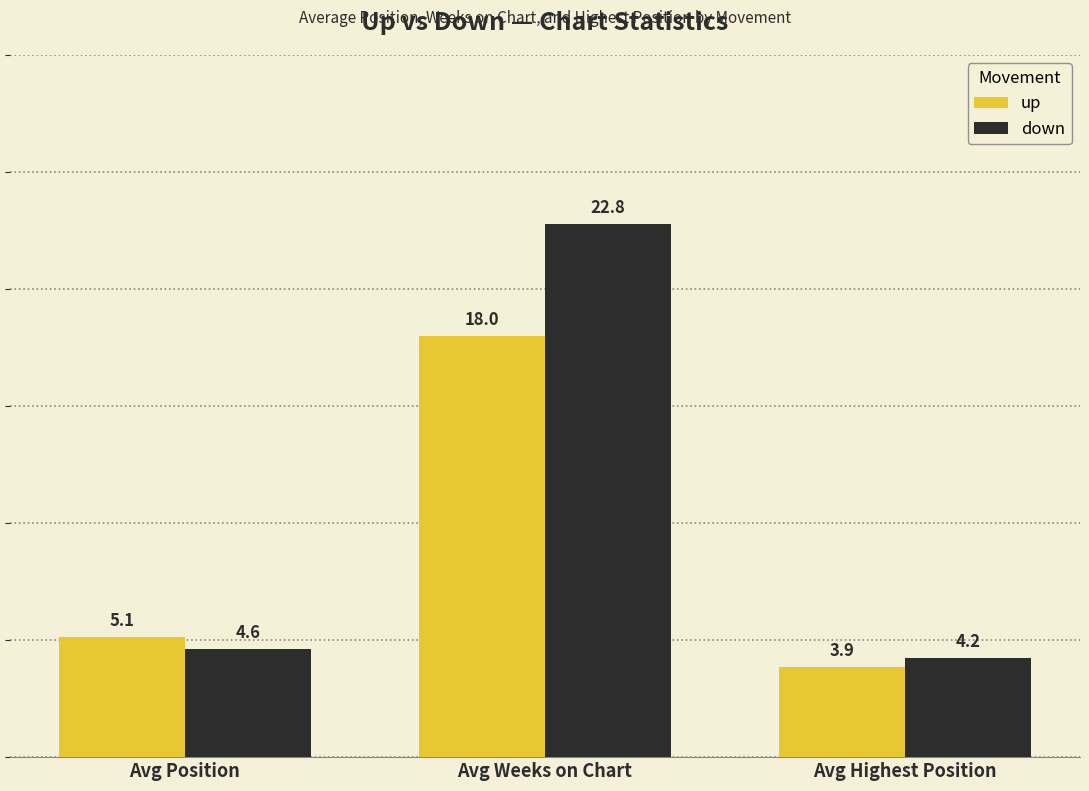

What are all the series names shown in the legend?

up, down